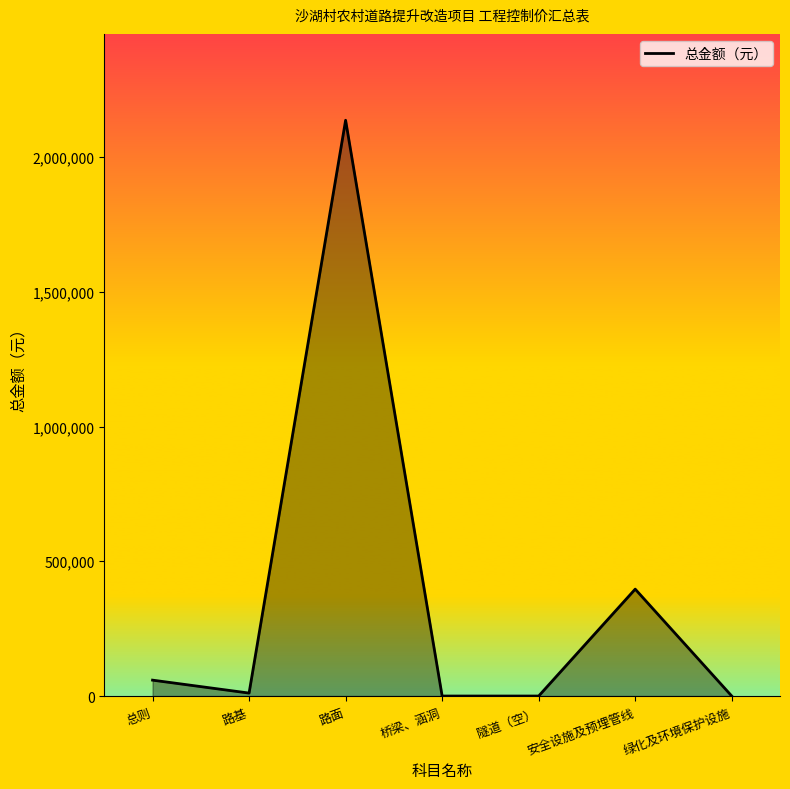

At which category does the data reach its first local valley?

路基